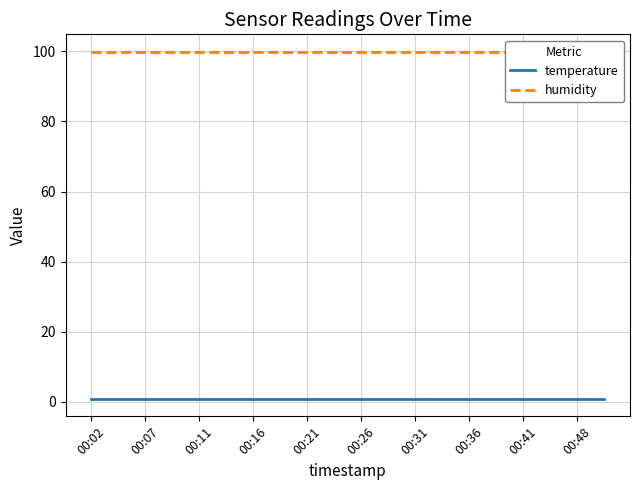

How many lines are shown in the chart?

2